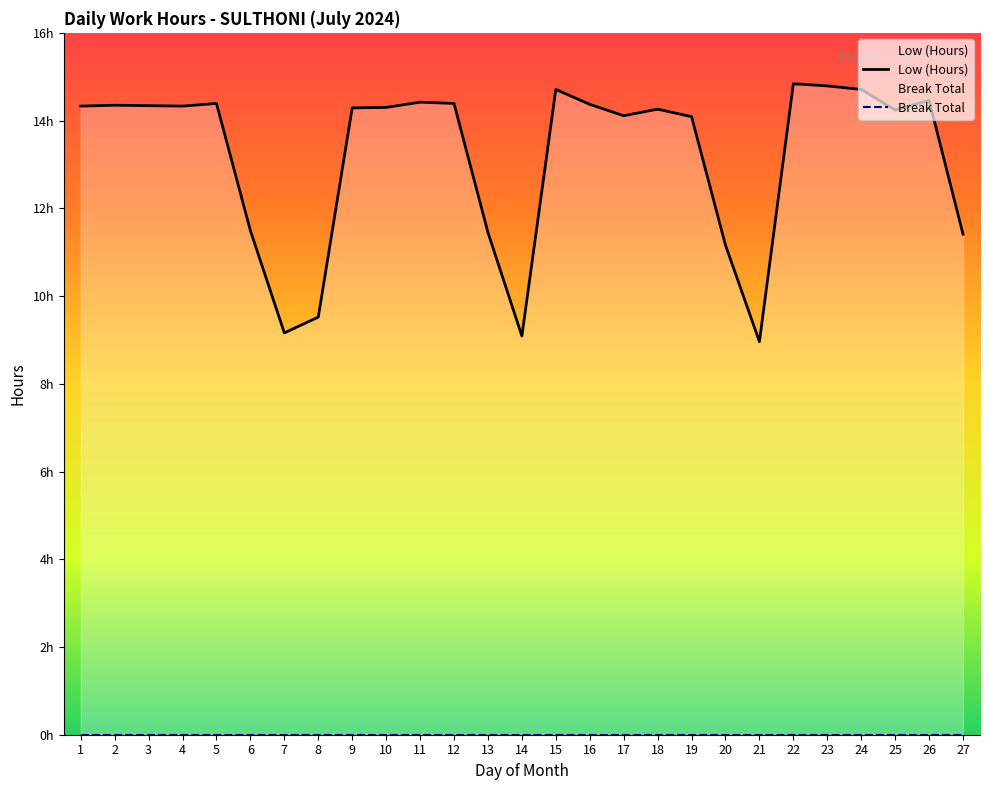

Which series changed the most between 1 and 15?

Low (Hours)